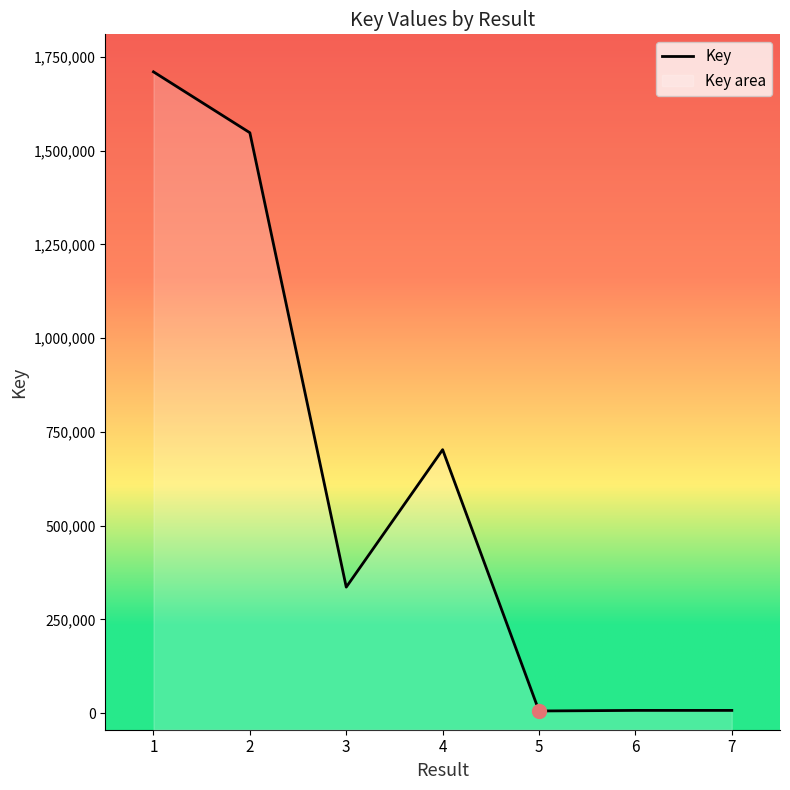

List the labels in order of value, largest first.

1, 2, 4, 3, 6, 7, 5